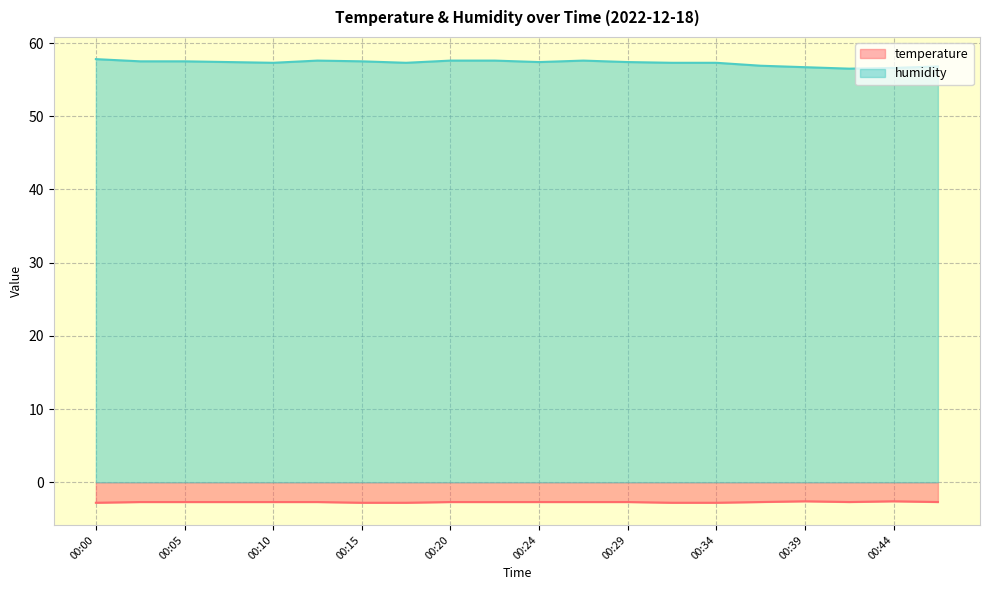

Reading left to right, what are all the values shown in this chart?

temperature: 00:00=-2.8	00:03=-2.7	00:05=-2.7	00:07=-2.7	00:10=-2.7	00:12=-2.7	00:15=-2.8	00:17=-2.8	00:20=-2.7	00:22=-2.7	00:24=-2.7	00:27=-2.7	00:29=-2.7	00:32=-2.8	00:34=-2.8	00:37=-2.7	00:39=-2.6	00:41=-2.7	00:44=-2.6	00:47=-2.7
humidity: 00:00=57.8	00:03=57.5	00:05=57.5	00:07=57.4	00:10=57.3	00:12=57.6	00:15=57.5	00:17=57.3	00:20=57.6	00:22=57.6	00:24=57.4	00:27=57.6	00:29=57.4	00:32=57.3	00:34=57.3	00:37=56.9	00:39=56.7	00:41=56.5	00:44=56.6	00:47=56.8